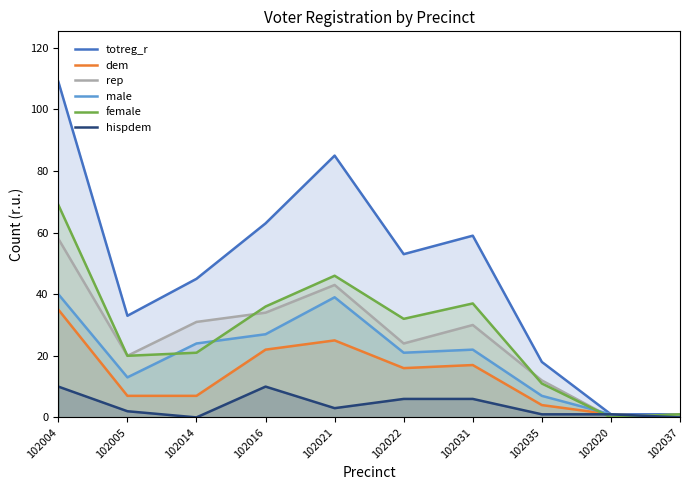

In dem, how many points are higher than both neighbors (excluding endpoints)?

2